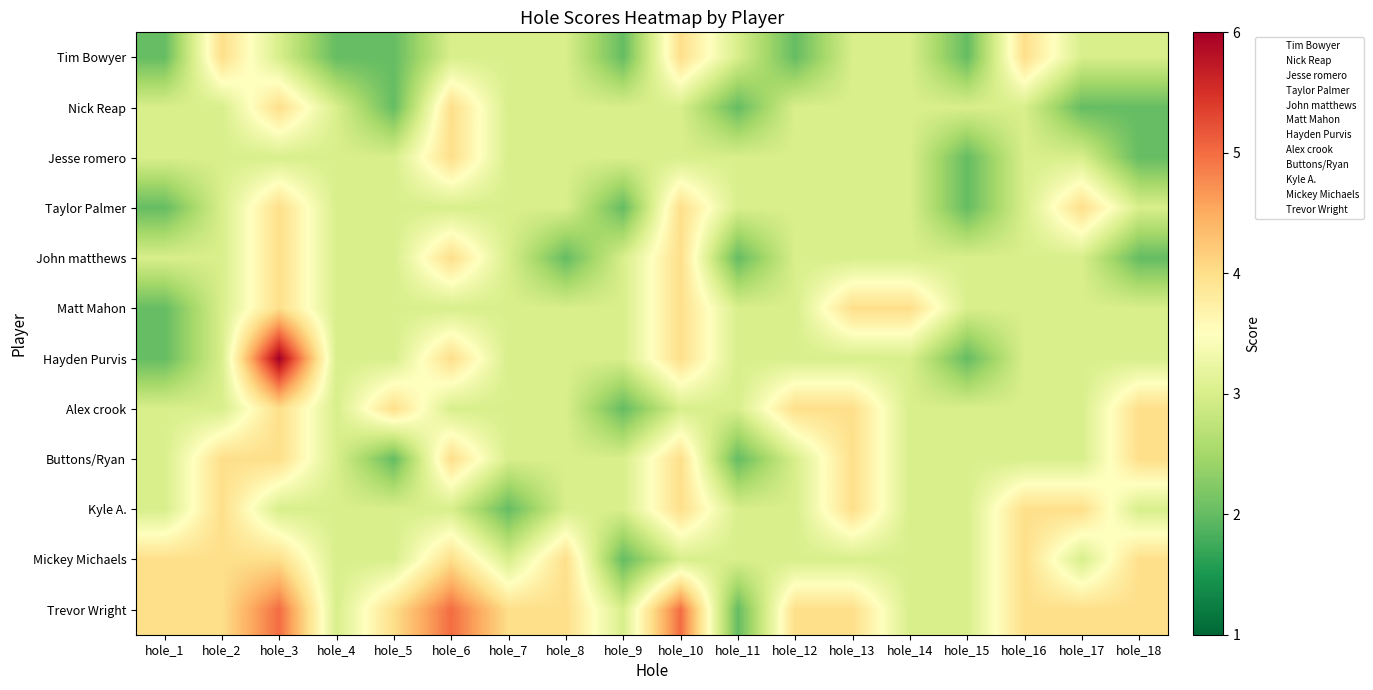

What is the total value across all series at hole_12?

37